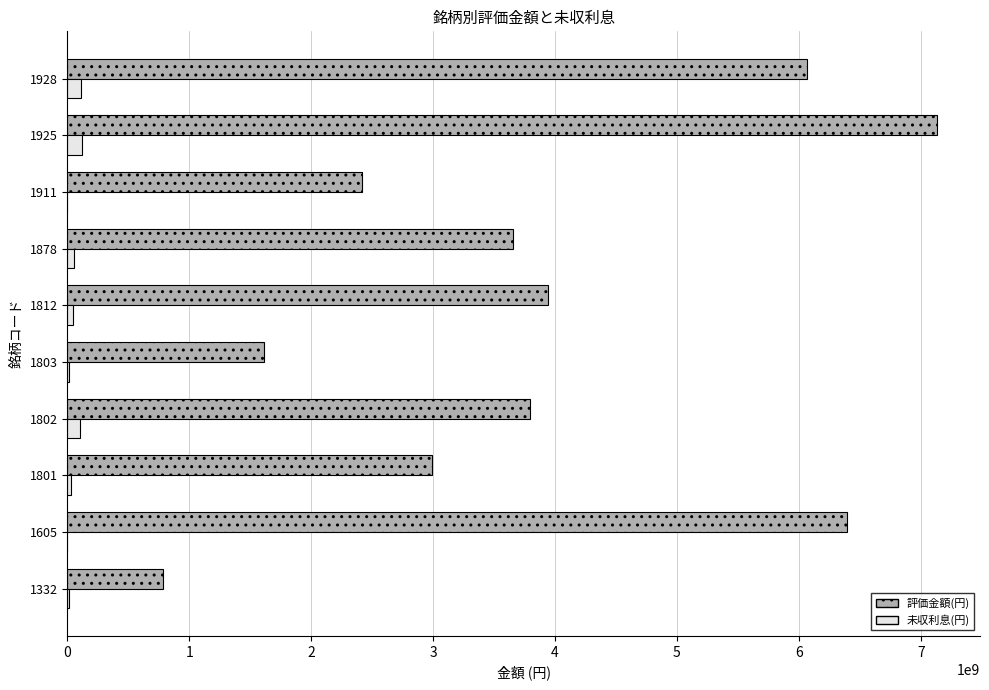

What is the greatest value displayed?

7129336000